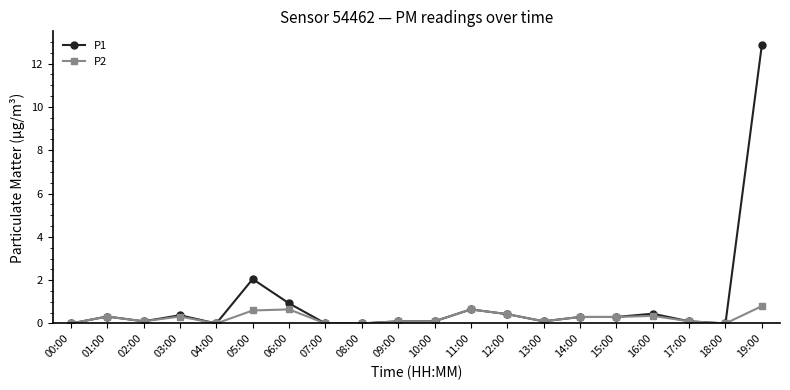

What are all the series names shown in the legend?

P1, P2